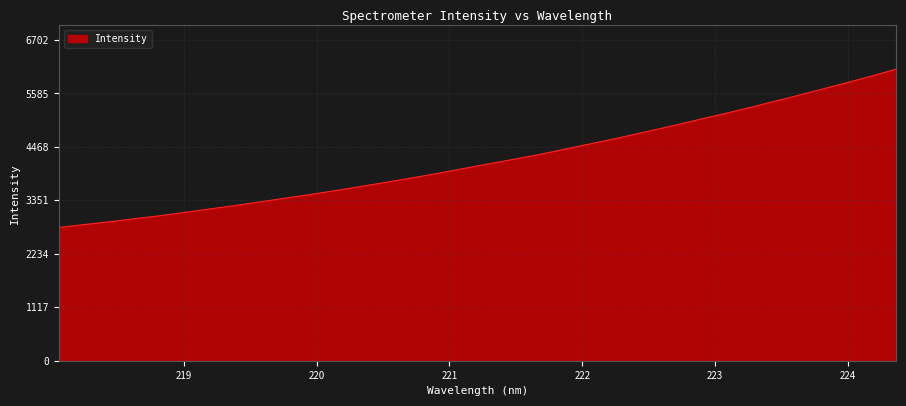

What is the greatest value displayed?

6093.6